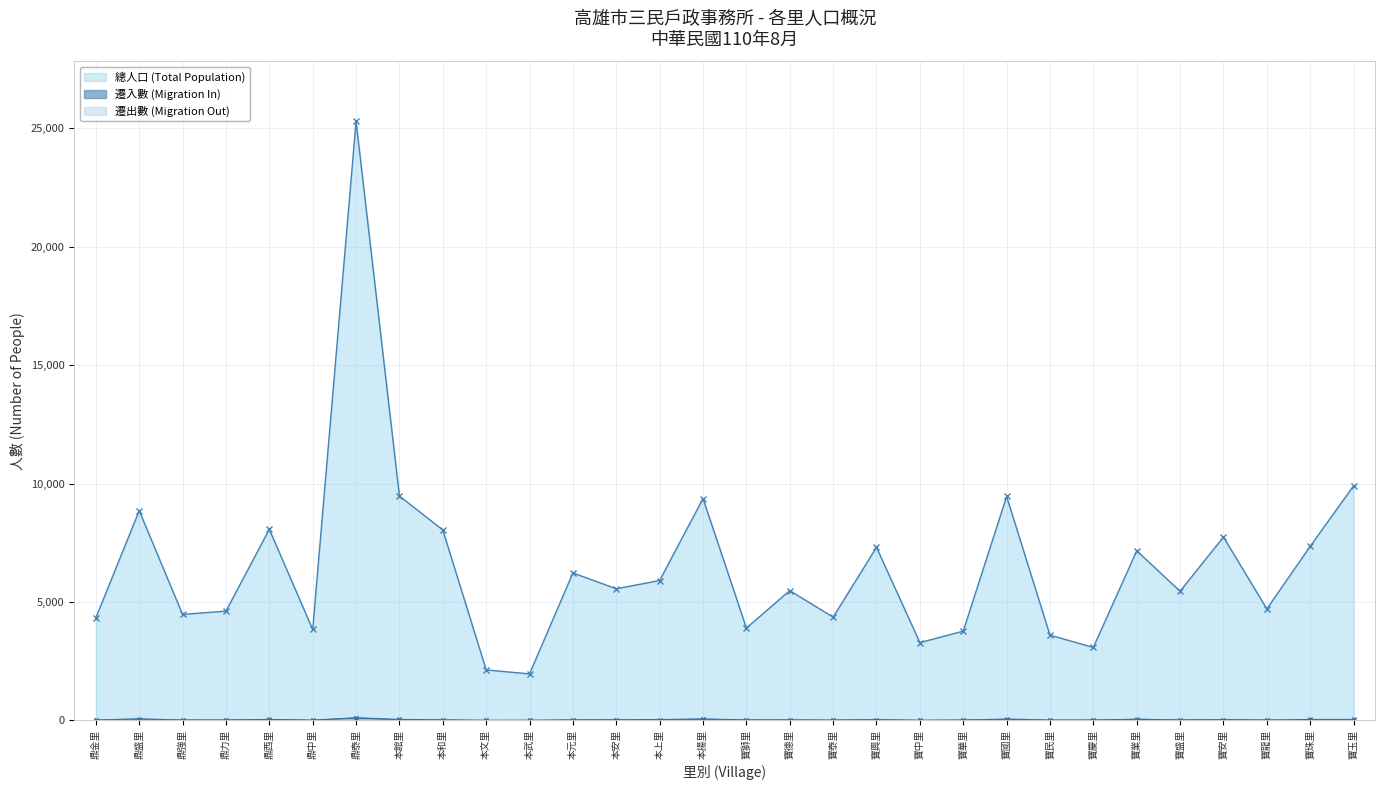

What position from the right is 寶慶里?

7